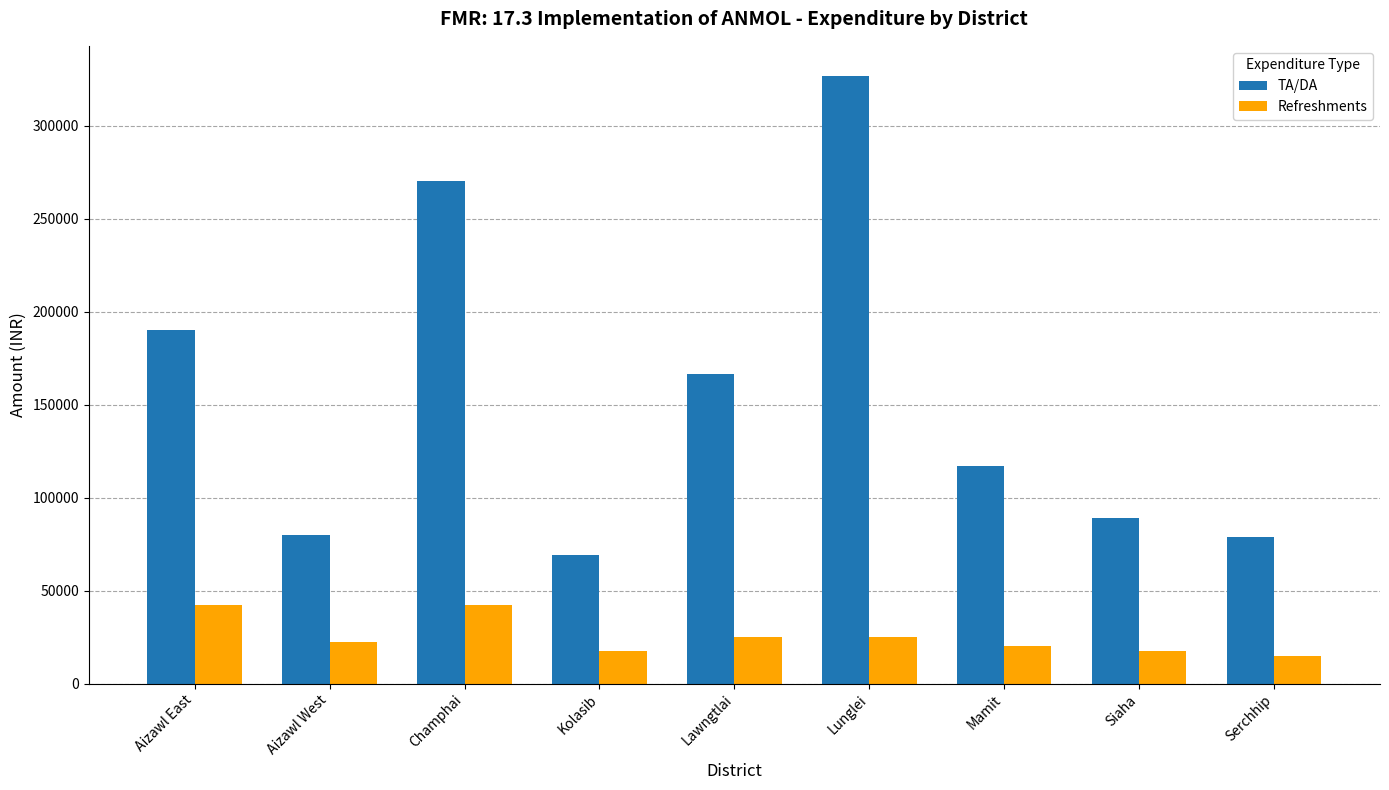

At which label does Refreshments first exceed 22500?

Aizawl East